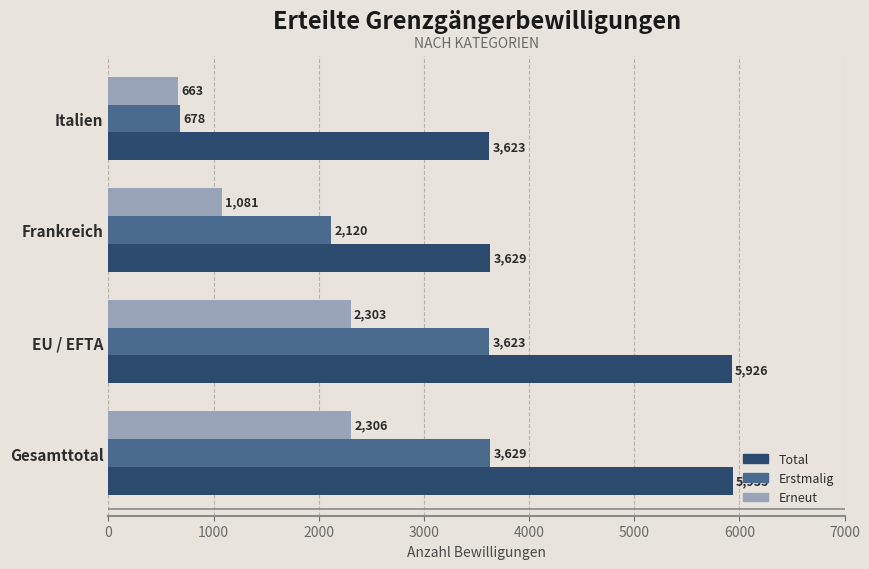

Rank the series at EU / EFTA from highest to lowest value.

Total, Erstmalig, Erneut